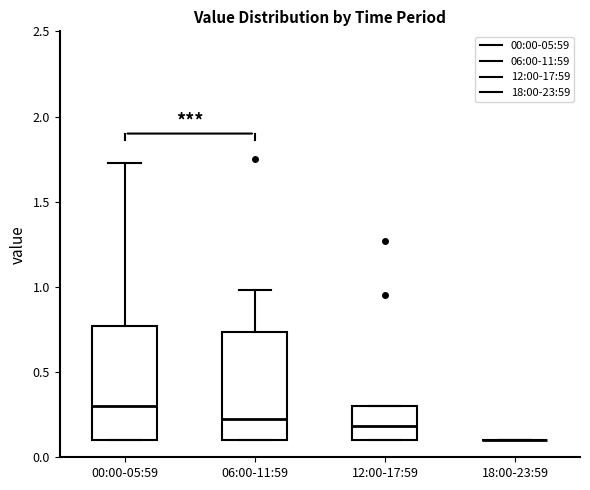

Reading left to right, transcribe this box plot: for each box, give where its median line is, the range the box spans, and where its two whiskers end, as read against the y-axis. The values are not printed on the chart, so give them approximately, as read against the axis.

00:00-05:59: median 0.30, box 0.10 to 0.75, whiskers 0.10 to 1.75
06:00-11:59: median 0.25, box 0.10 to 0.75, whiskers 0.10 to 1.00
12:00-17:59: median 0.20, box 0.10 to 0.30, whiskers 0.10 to 0.30
18:00-23:59: box collapsed to a line at 0.10, whiskers 0.10 to 0.10